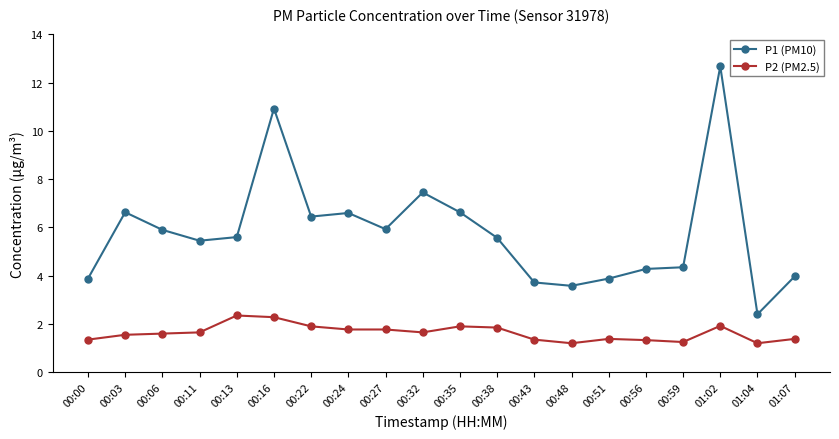

Is it true that P2 (PM2.5) equals 1.9 at 00:35?

True